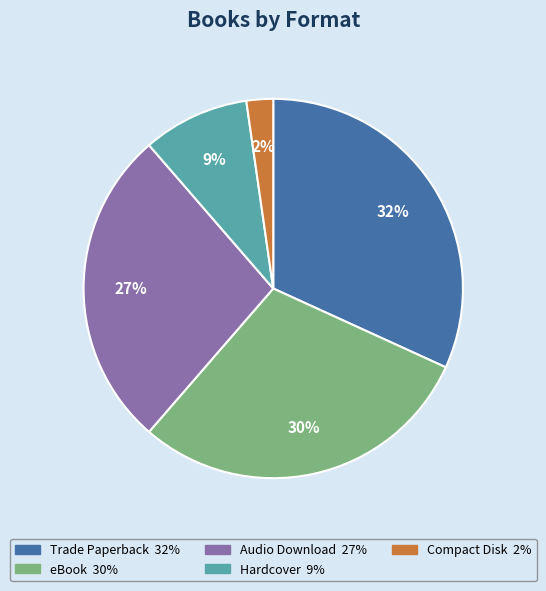

What percentage is the Audio Download slice, to the nearest percent?

27%